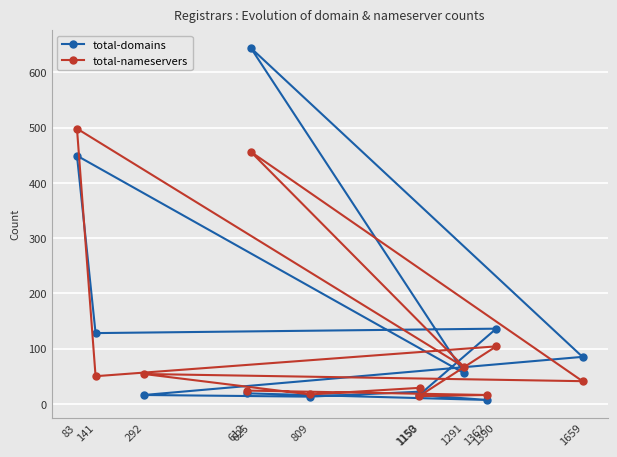

The value of total-nameservers at 292 is 15. True or false?

False